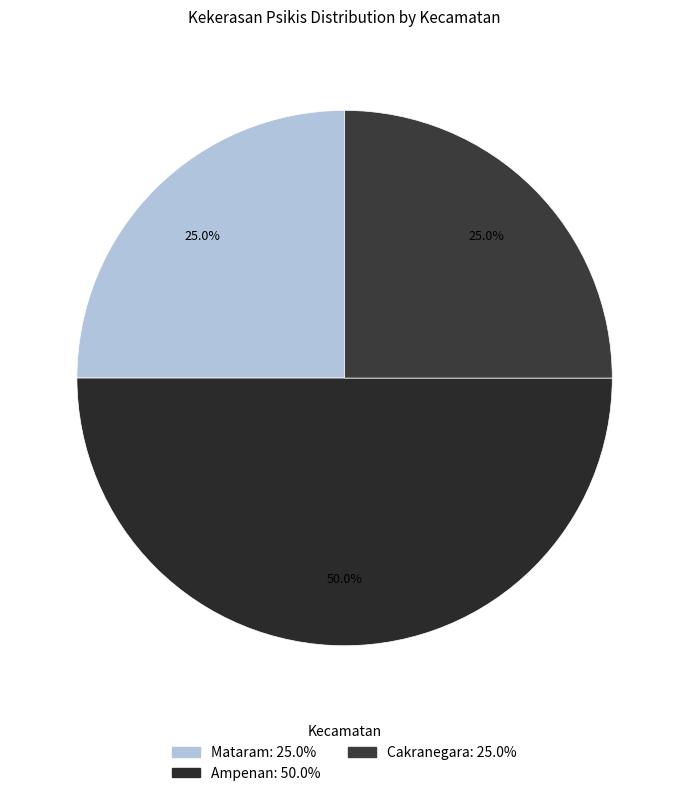

To the nearest percent, what is the difference between the largest and smallest slice percentages?

25%